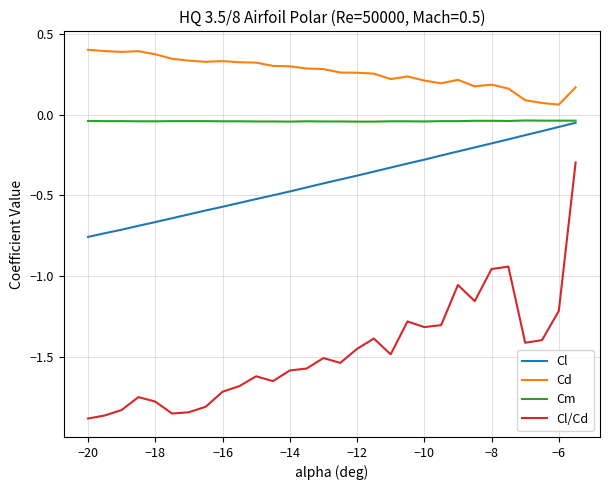

Which series has the largest total across all categories?

Cd